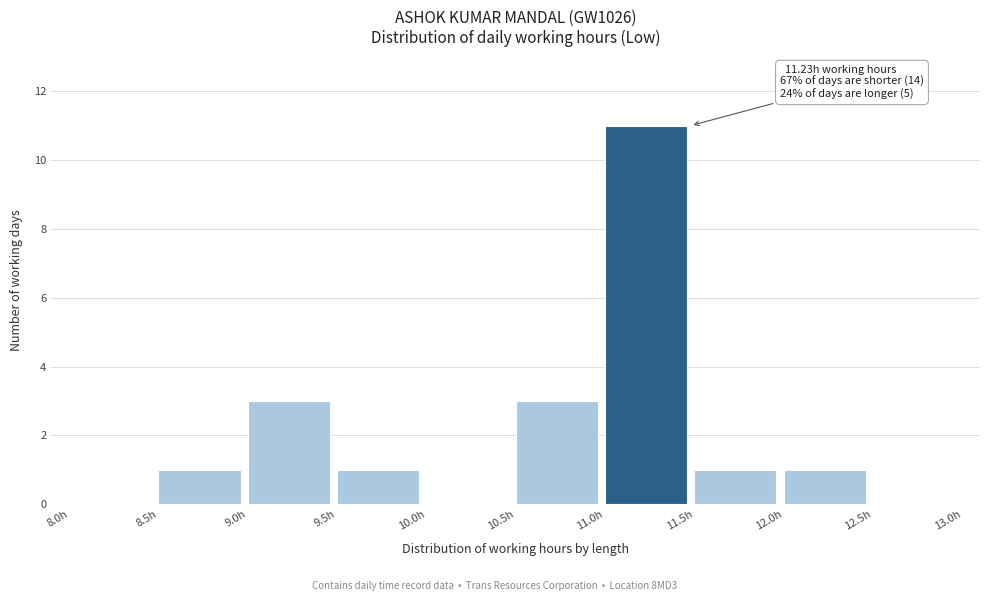

Over which range of the x-axis is the bar tallest?

11.0 to 11.5